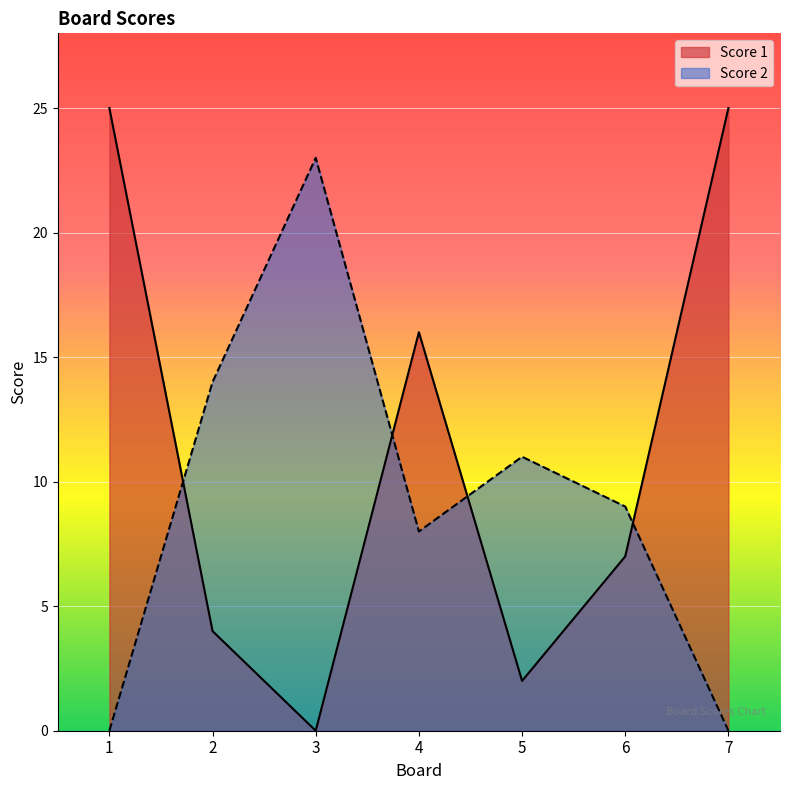

Rank the series by their average value, from highest to lowest.

Score 1, Score 2